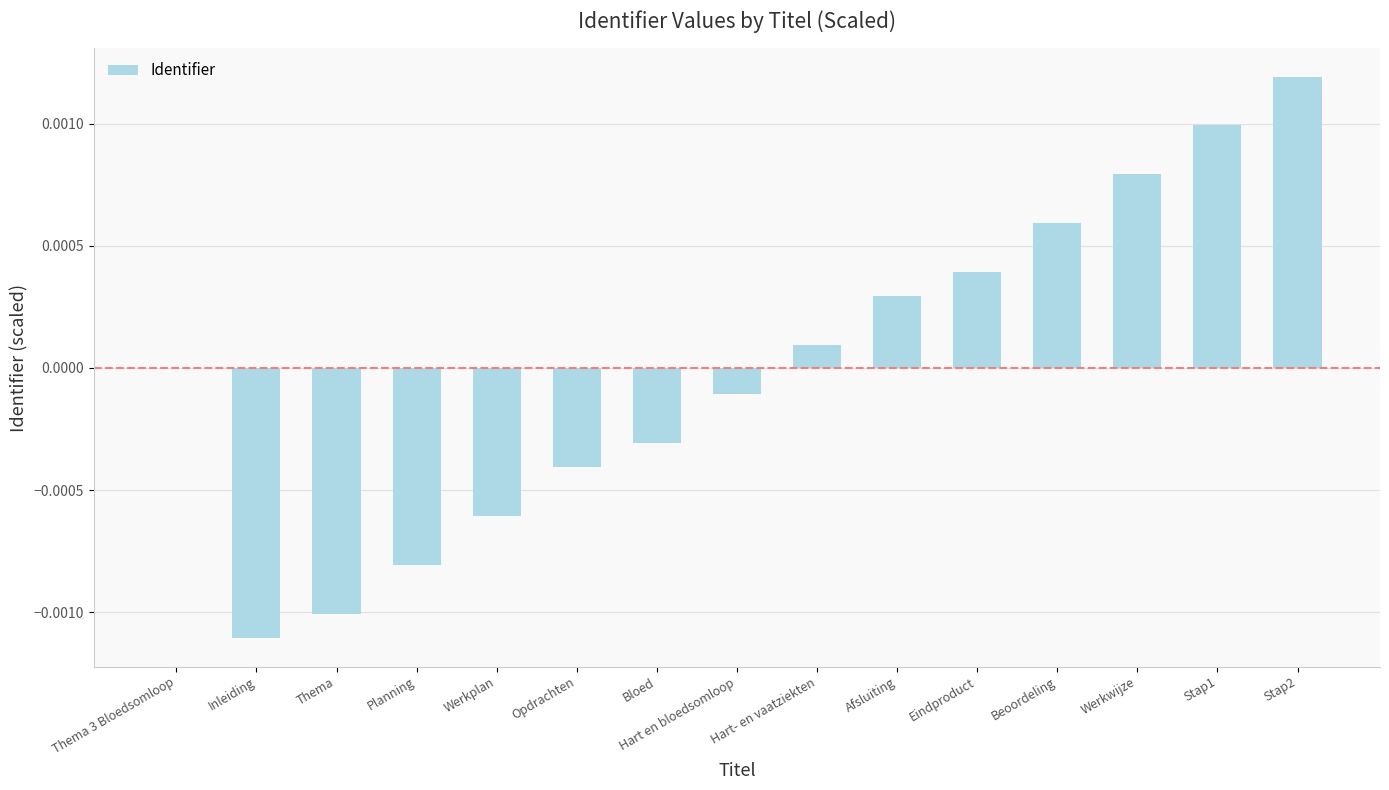

Between Hart en bloedsomloop and Werkplan, which is larger?

Hart en bloedsomloop